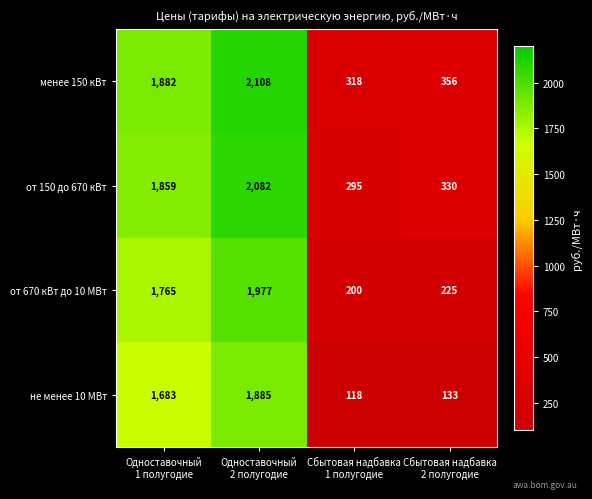

What is the greatest value displayed?

2108